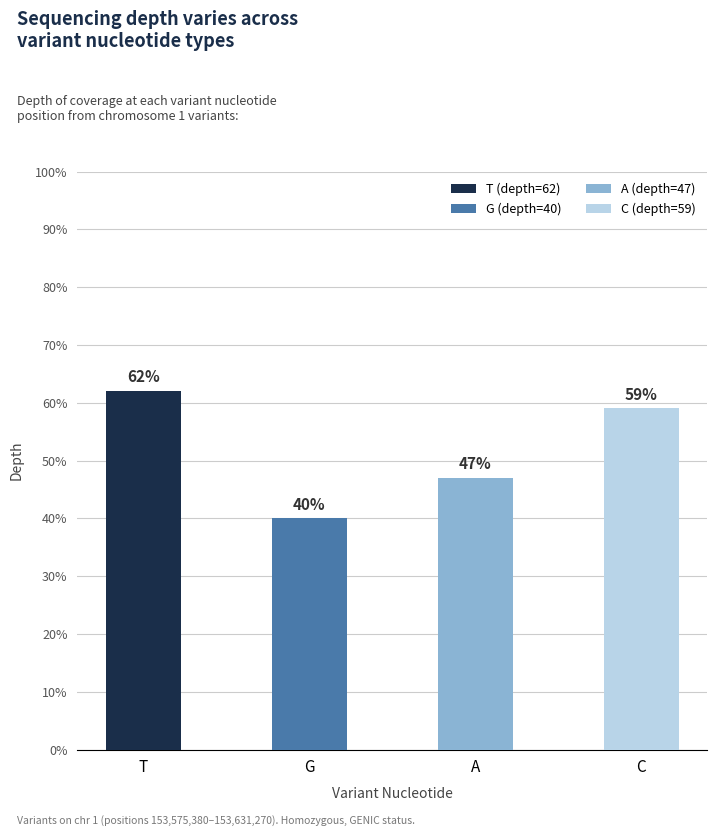

How many data points are less than 59?

2